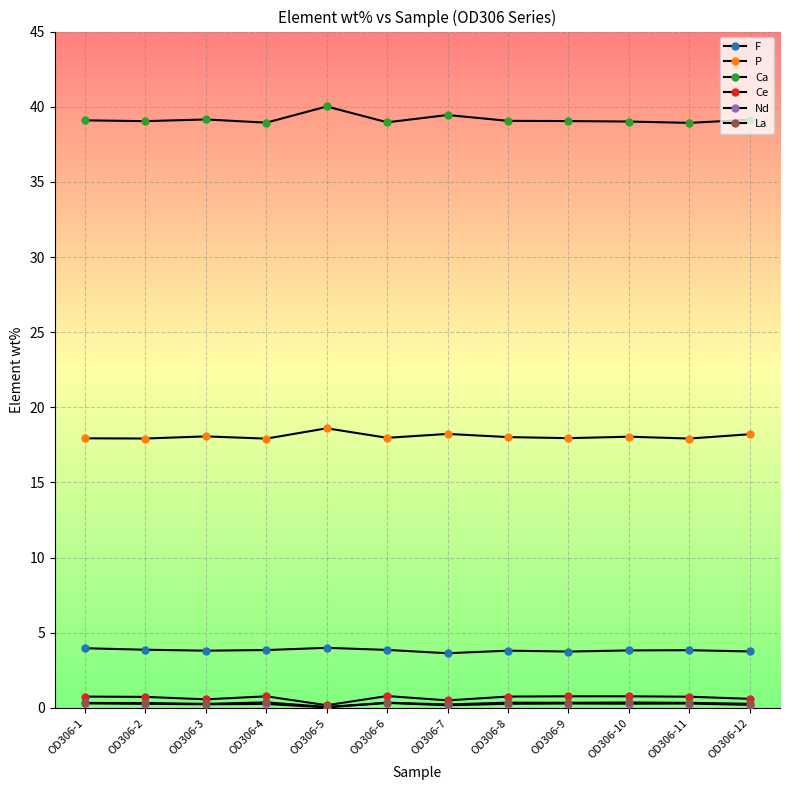

Which has a higher value, OD306-6 or OD306-4?

OD306-6